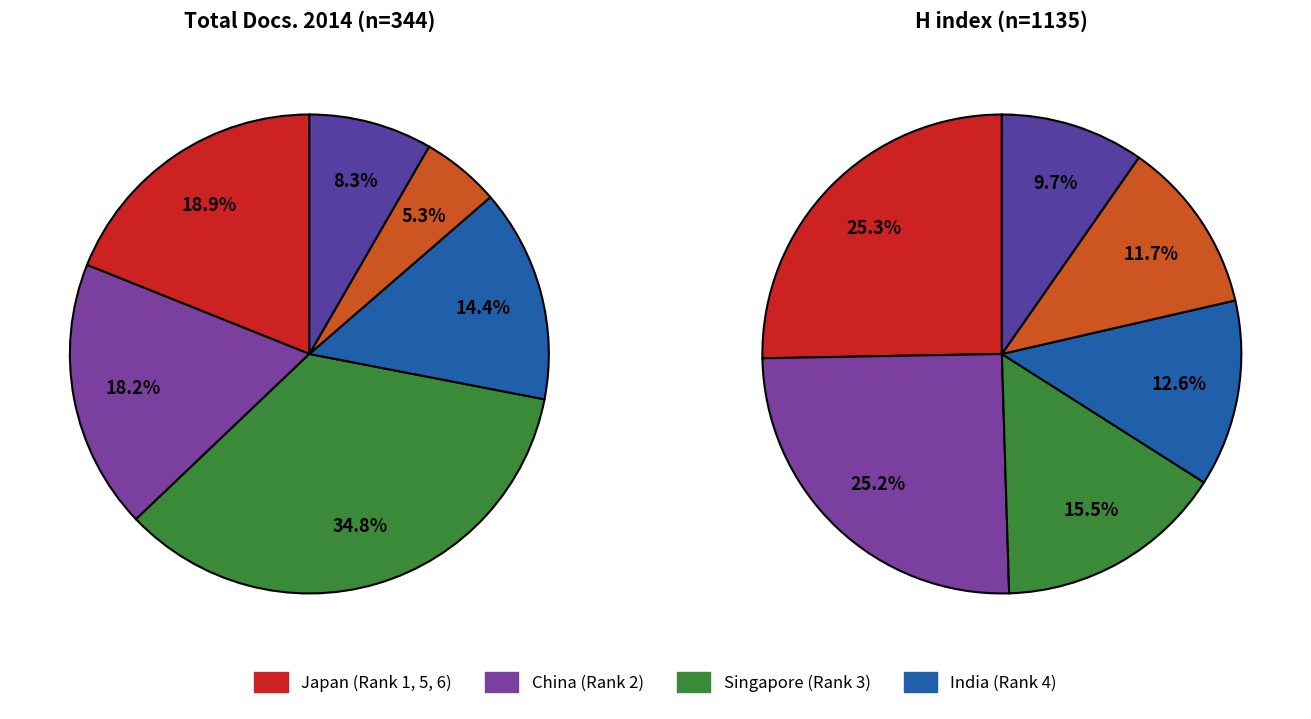

What is the largest slice in the pie chart?

Rank 1 (Japan)